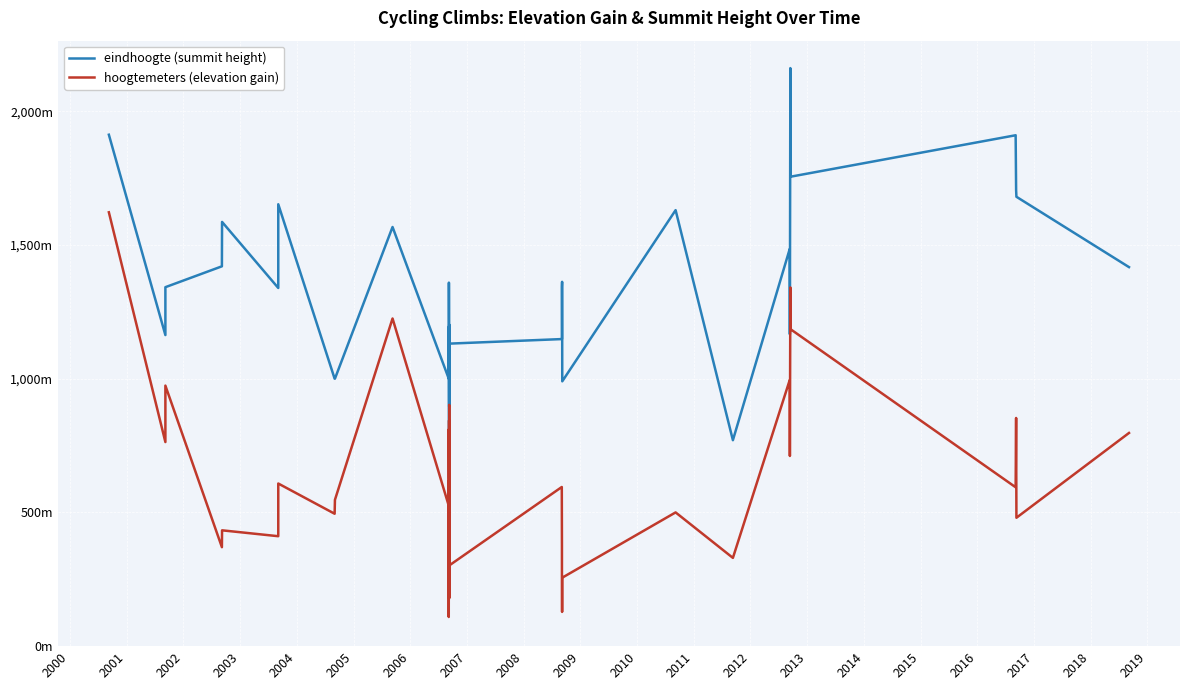

Reading right to left, transcribe all the data shown in this chart.

eindhoogte (summit height): 1417	1680	1705	1910	1755	2161	1166	1485	770	1630	990	1362	1343	1148	1148	1131	1202	1029	895	1151	628	1053	1064	1359	1230	1034	1194	1059	1059	1000	1567	1000	1000	1652	1339	1586	1420	1342	1163	1912
hoogtemeters (elevation gain): 797	480	853	594	1185	1341	711	995	330	500	256	128	245	378	595	302	902	356	179	844	184	587	547	811	254	614	617	109	249	525	1225	547	495	608	411	433	370	974	763	1622